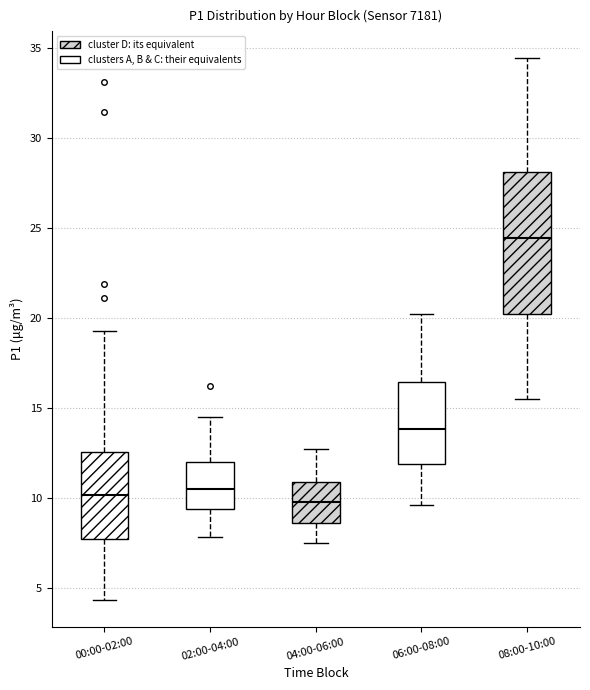

Where is the upper edge of the box for 02:00-04:00 on the y-axis? The values are not printed on the chart, so give them approximately, as read against the axis.

12.0